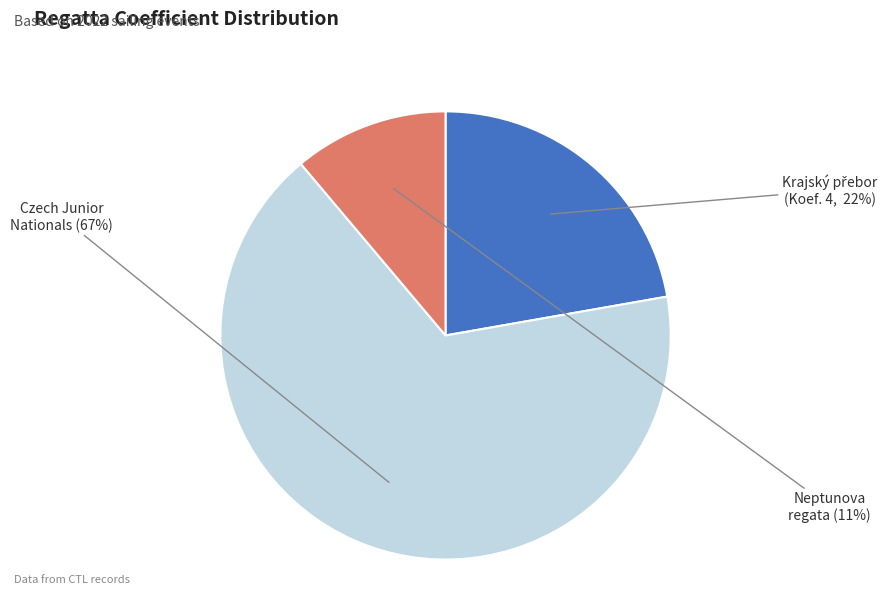

Is there a majority slice in this chart?

Yes